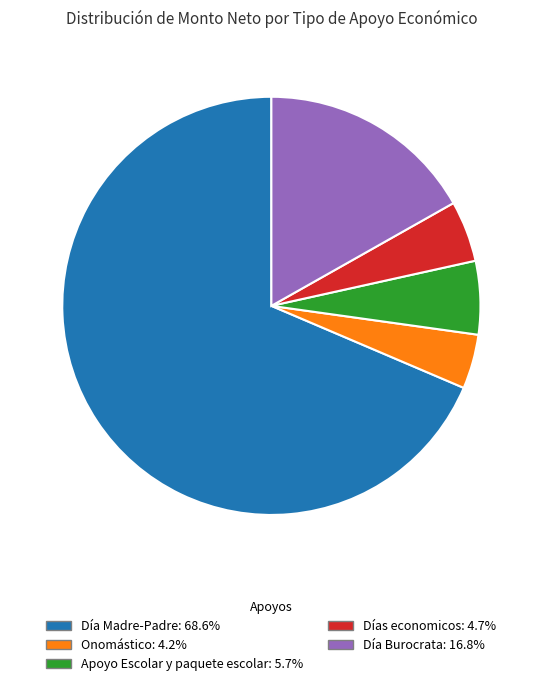

Does Día Madre-Padre account for over 50% of the chart?

Yes